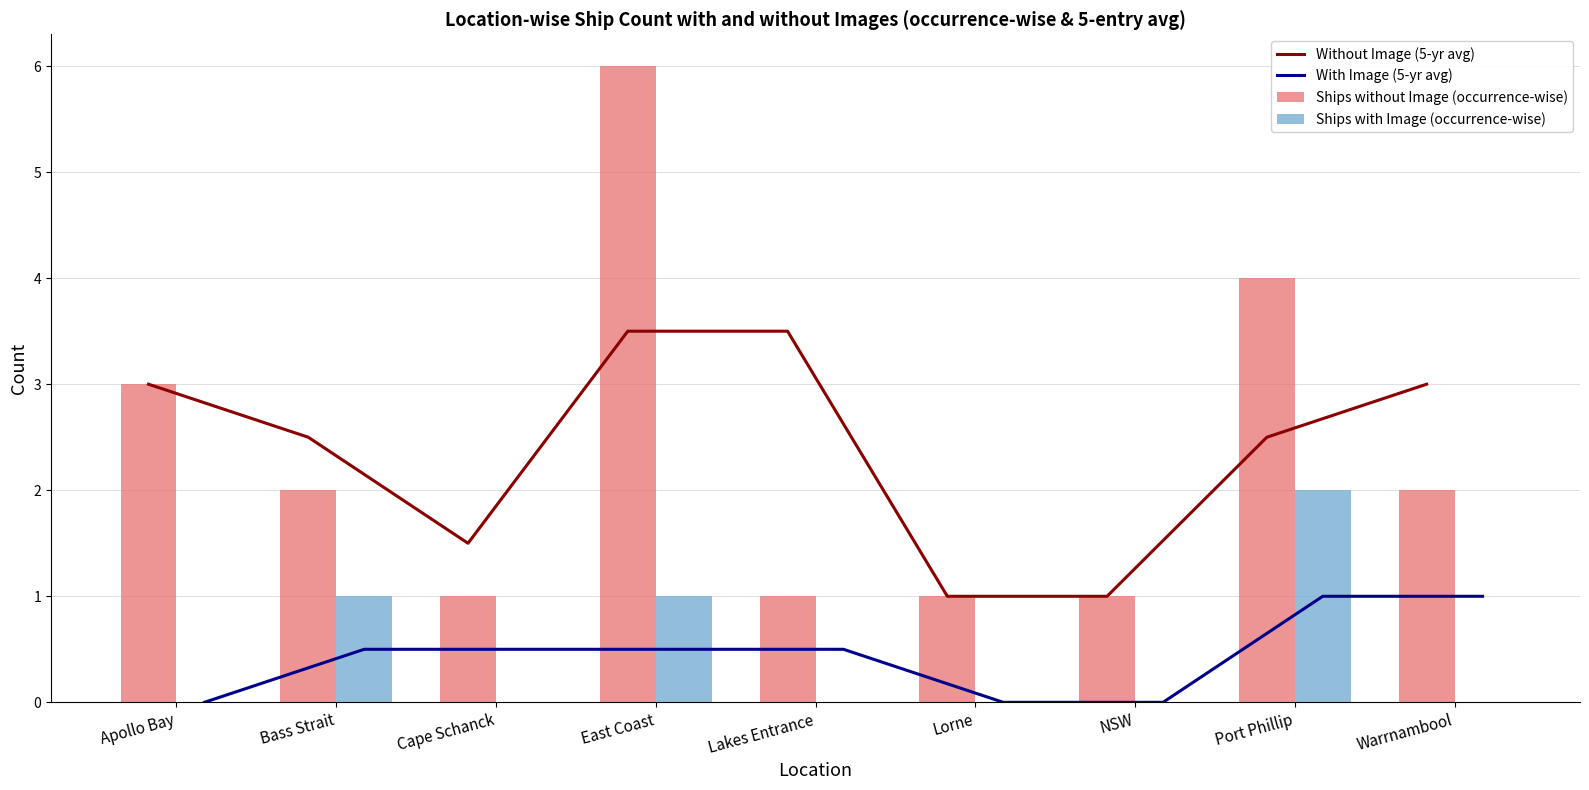

What is the sum of all Ships with Image (occurrence-wise) values?

4